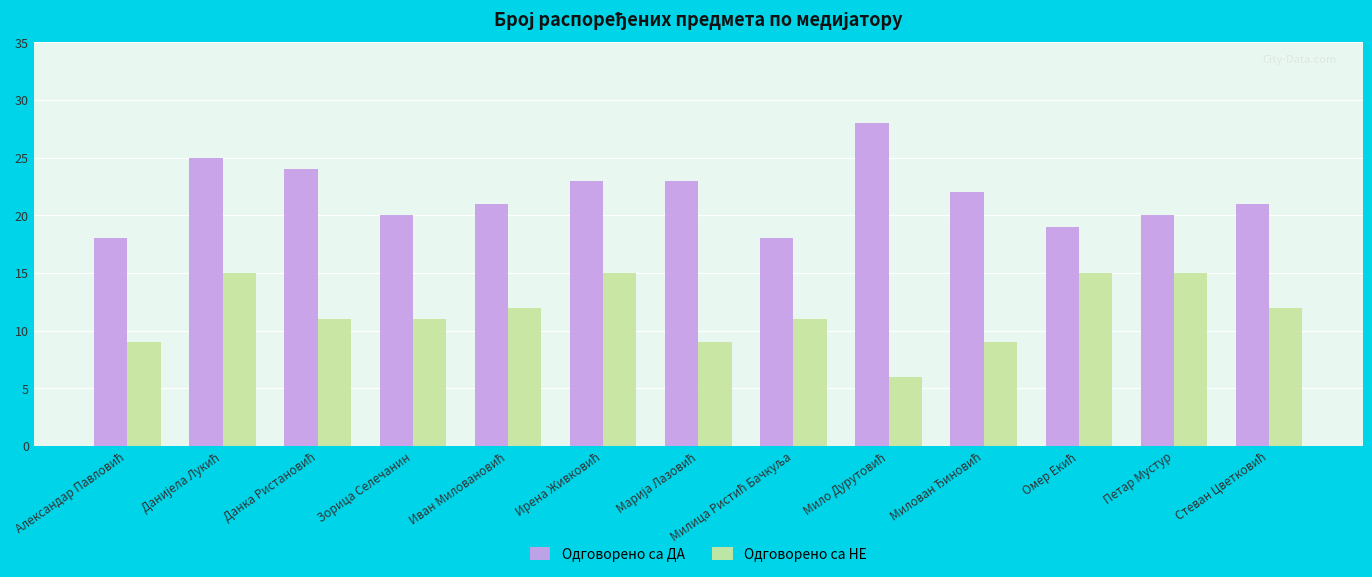

Is it true that Одговорено са ДА equals 28 at Петар Мустур?

False